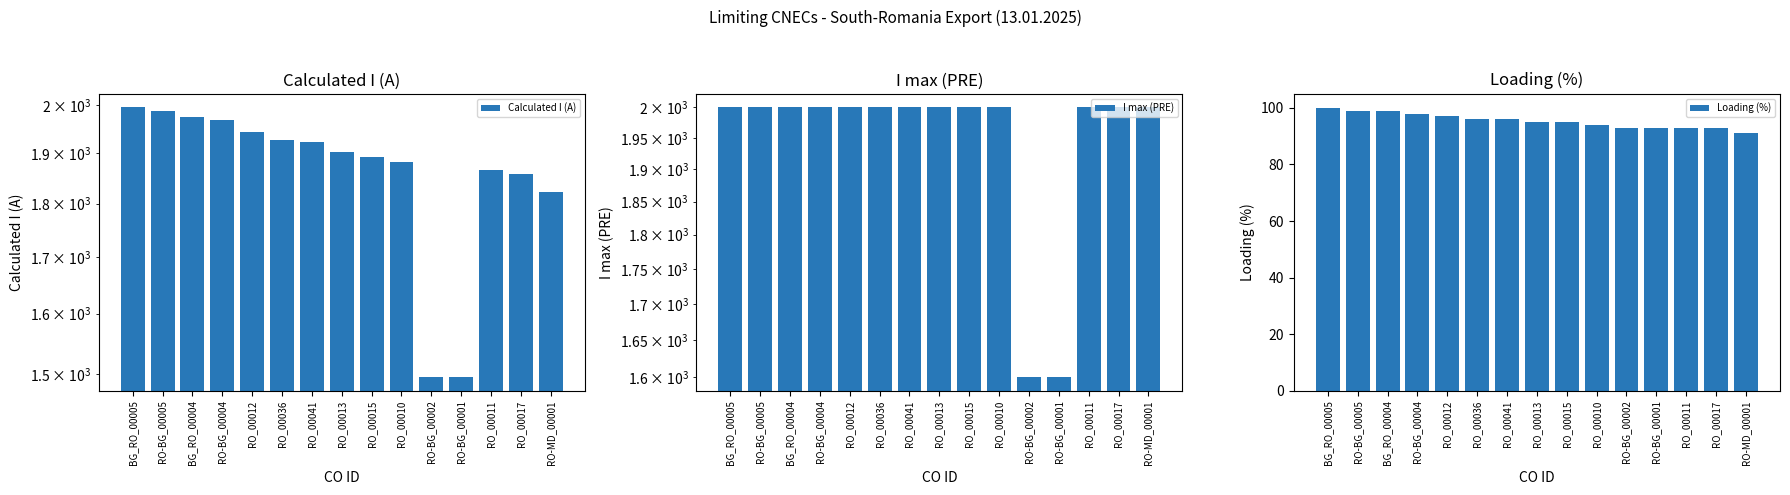

Is the value of Calculated I (A) at RO_00011 greater than the value of I max (PRE) at RO-MD_00001?

No